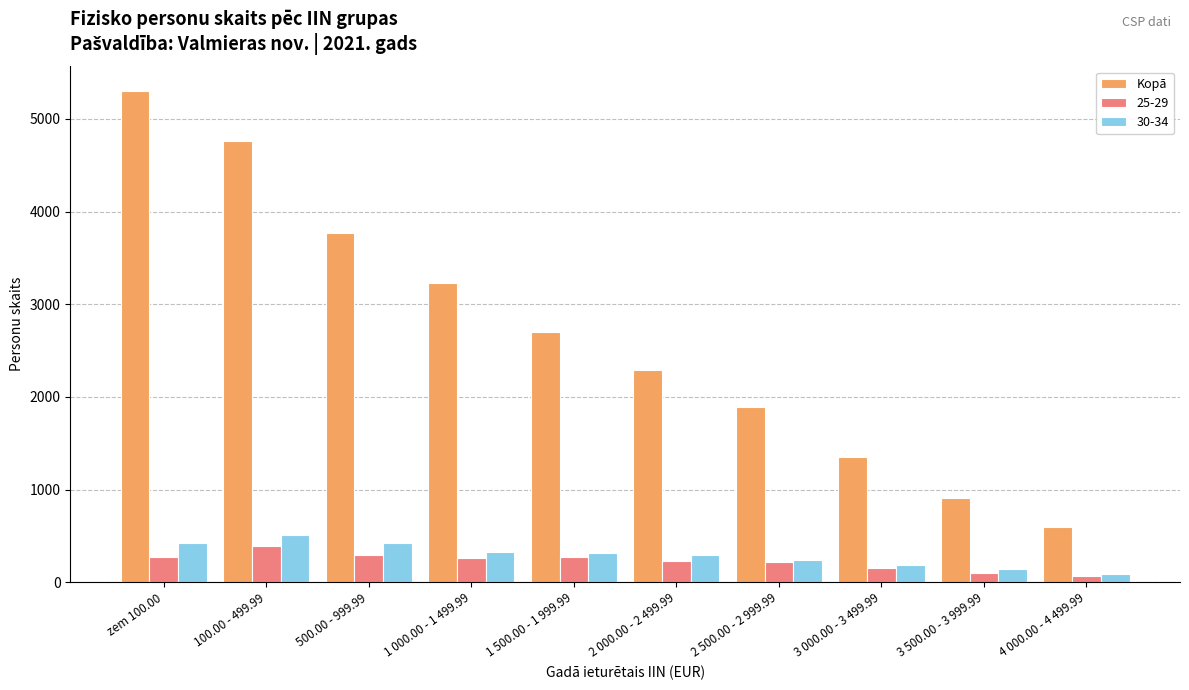

Between zem 100.00 and 1 500.00 - 1 999.99, which series saw the biggest shift?

Kopā